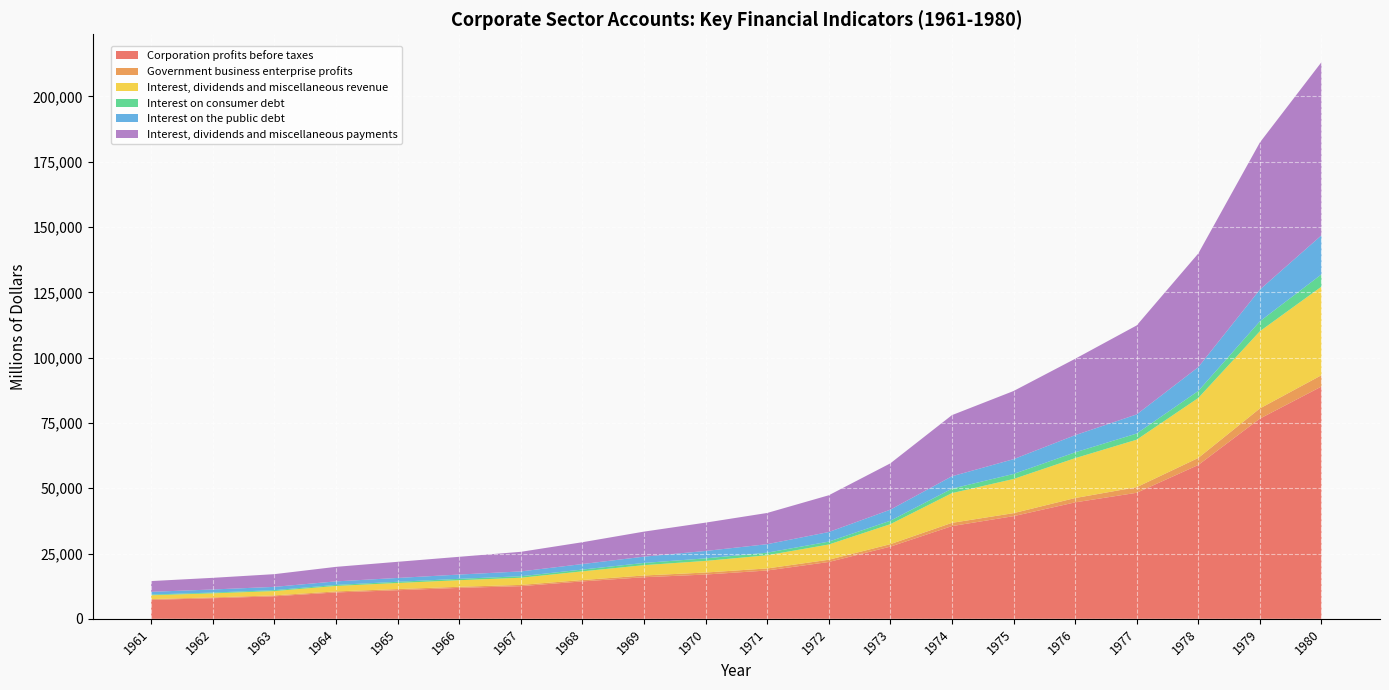

Reading left to right, transcribe all the data shown in this chart.

Corporation profits before taxes: 1961=7245	1962=7890	1963=8622	1964=10099	1965=10944	1966=11841	1967=12502	1968=14331	1969=15920	1970=16953	1971=18504	1972=21759	1973=27634	1974=35502	1975=39306	1976=44585	1977=48263	1978=58907	1979=76658	1980=88944
Government business enterprise profits: 1961=313	1962=312	1963=361	1964=398	1965=453	1966=424	1967=486	1968=514	1969=673	1970=771	1971=786	1972=857	1973=949	1974=1241	1975=1153	1976=1658	1977=2148	1978=2694	1979=3895	1980=4334
Interest, dividends and miscellaneous revenue: 1961=1466	1962=1557	1963=1650	1964=2086	1965=2328	1966=2523	1967=2739	1968=3330	1969=3960	1970=4450	1971=5042	1972=5834	1973=7647	1974=11382	1975=13079	1976=15263	1977=18183	1978=22957	1979=29563	1980=33913
Interest on consumer debt: 1961=262	1962=300	1963=343	1964=391	1965=454	1966=521	1967=576	1968=683	1969=839	1970=973	1971=988	1972=1100	1973=1317	1974=1698	1975=1923	1976=2224	1977=2352	1978=2689	1979=3793	1980=4697
Interest on the public debt: 1961=1050	1962=1174	1963=1260	1964=1359	1965=1469	1966=1640	1967=1844	1968=2111	1969=2409	1970=2830	1971=3255	1972=3675	1973=4241	1974=4751	1975=5659	1976=6578	1977=7319	1978=9126	1979=12160	1980=14954
Interest, dividends and miscellaneous payments: 1961=4118	1962=4461	1963=4867	1964=5566	1965=6180	1966=6798	1967=7504	1968=8355	1969=9585	1970=10850	1971=11952	1972=14075	1973=17733	1974=23407	1975=26094	1976=29248	1977=34075	1978=43514	1979=56322	1980=66309